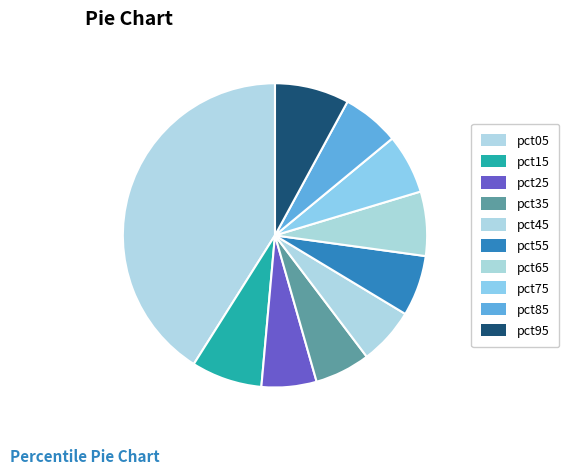

Count the number of slices in the pie.

10